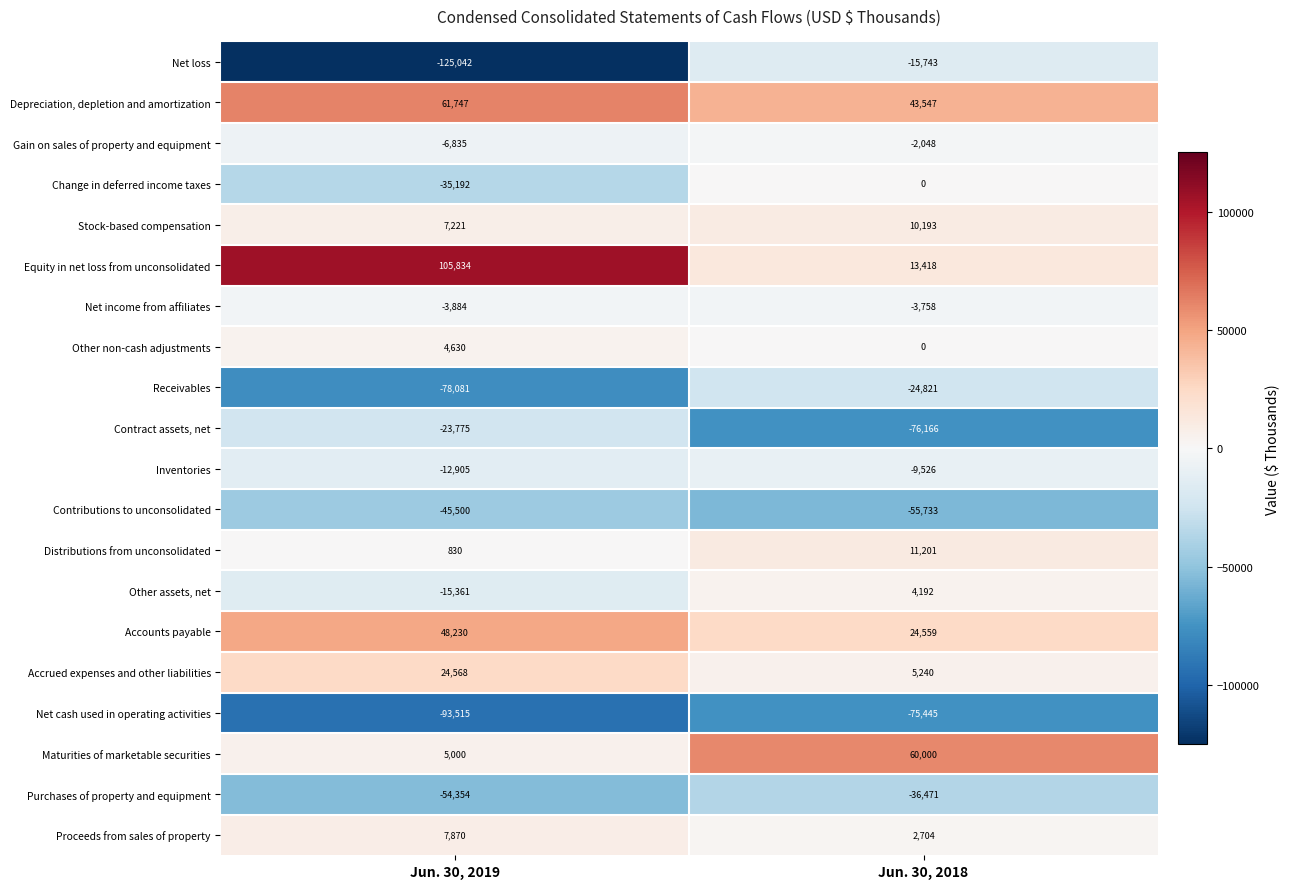

What is the sum of all Gain on sales of property and equipment values?

-8883